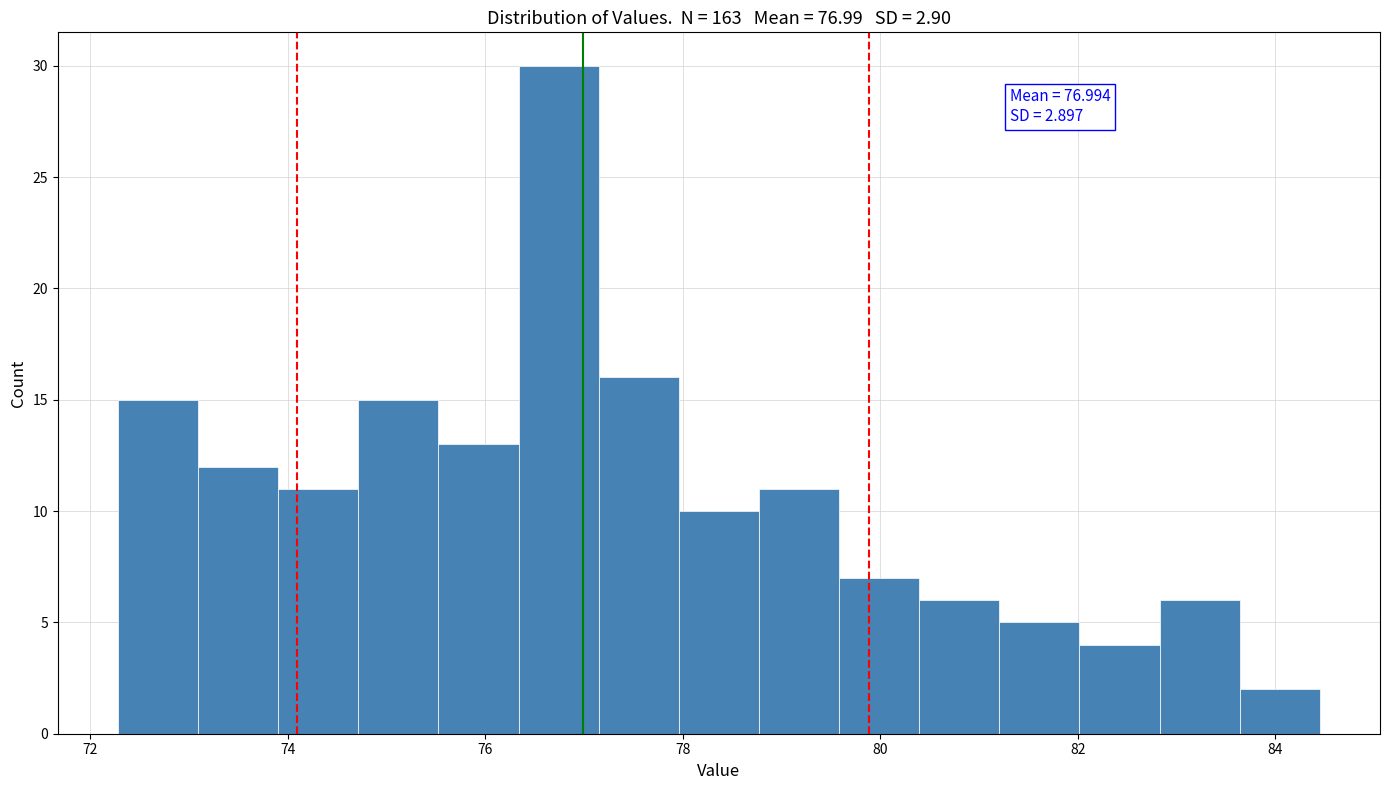

Which range on the x-axis has the tallest bar?

76.4 to 77.2